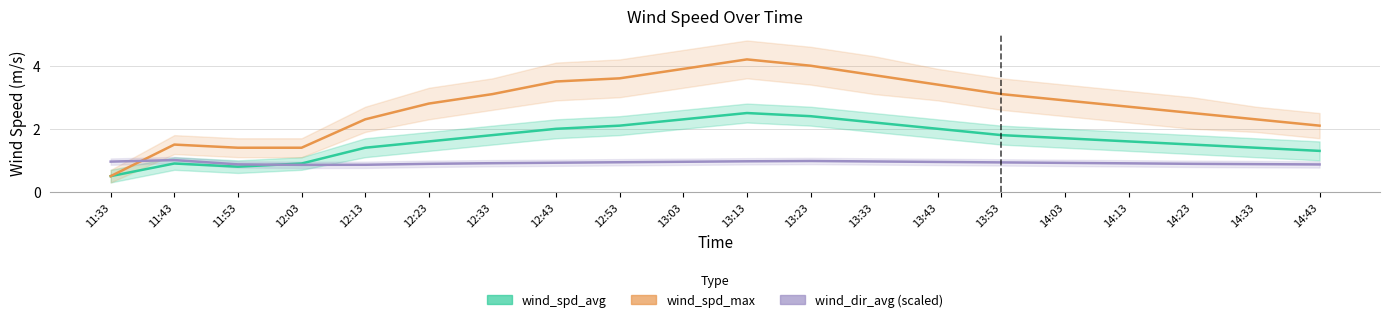

What is the spread (max minus min) of values at 12:13?

1.4